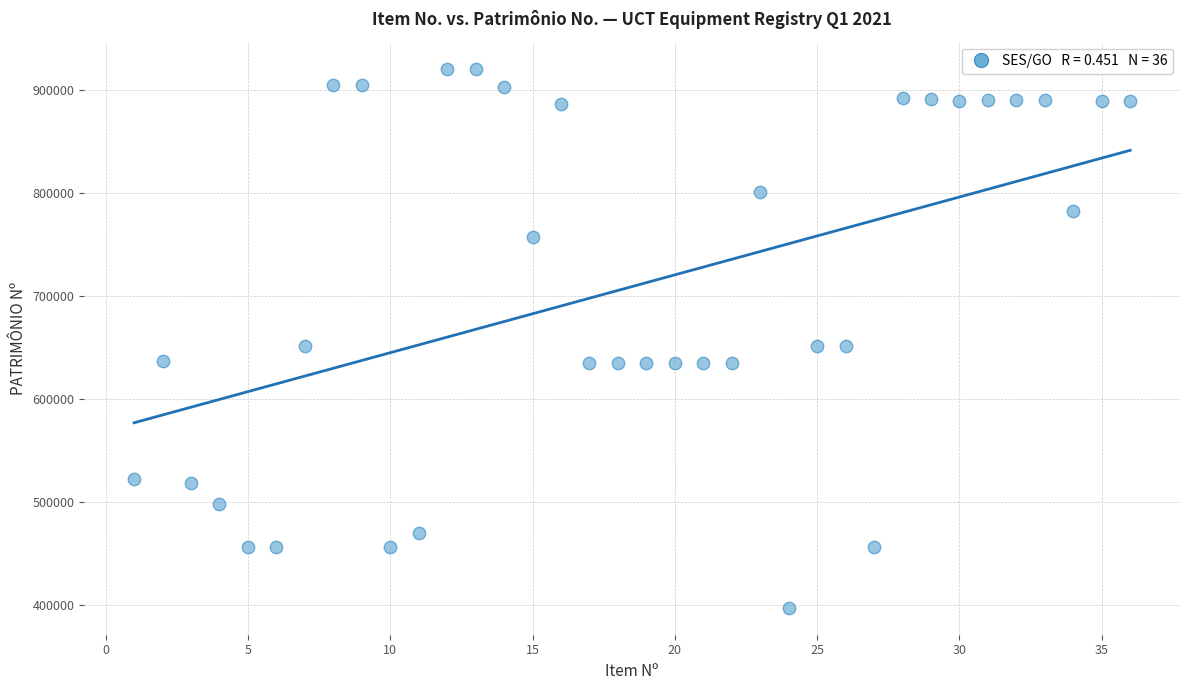

What is the range of Y values (max minus min)?

524063